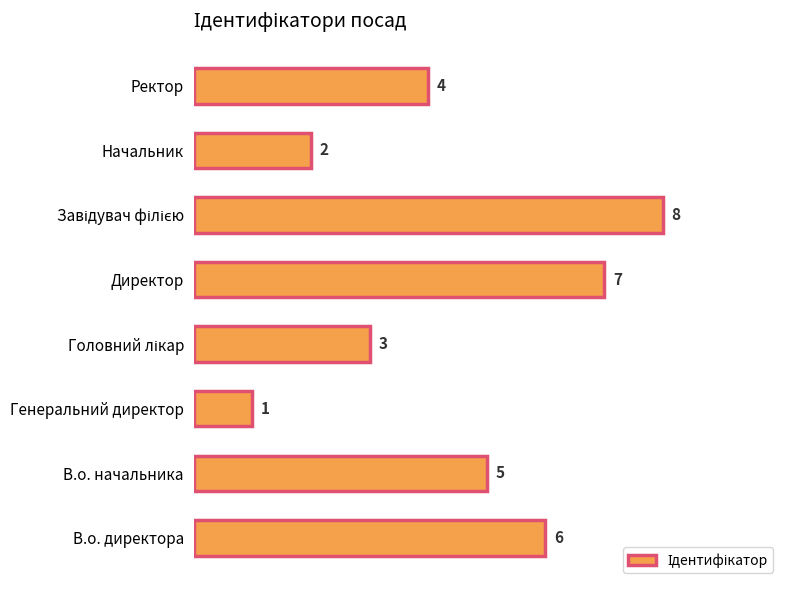

Which category has the lowest value across all series?

Генеральний директор